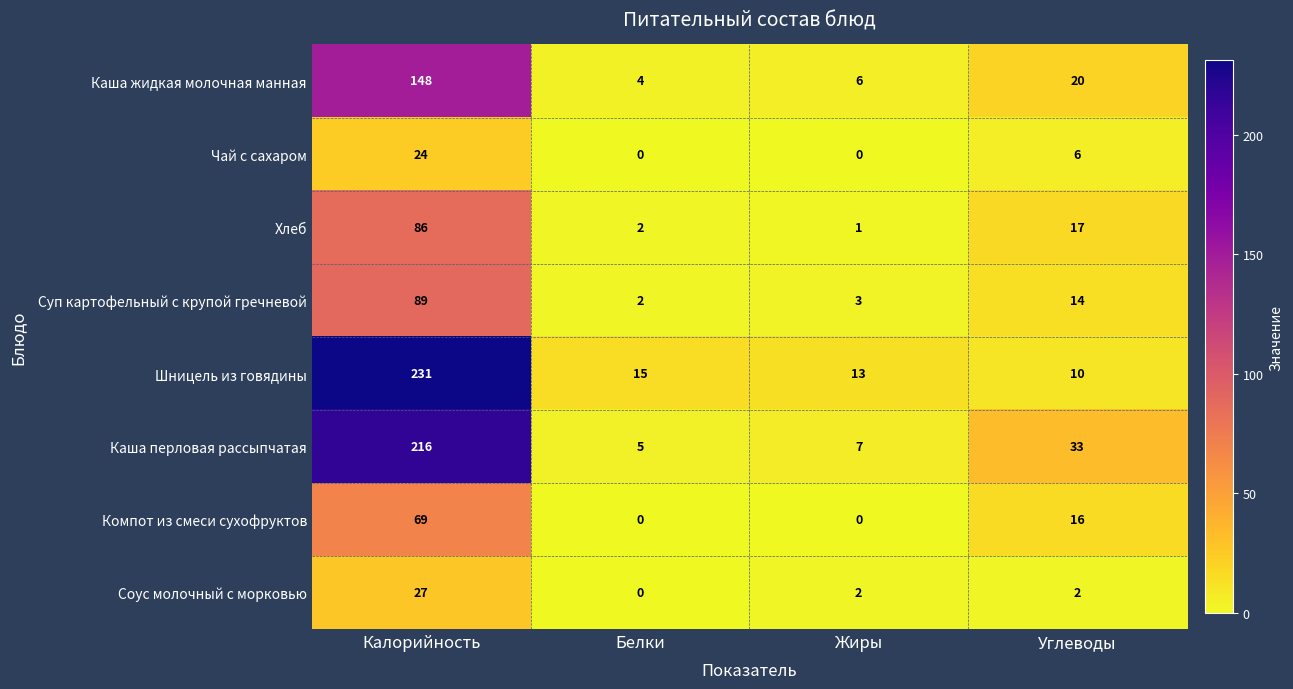

What is the maximum value shown in the chart?

231